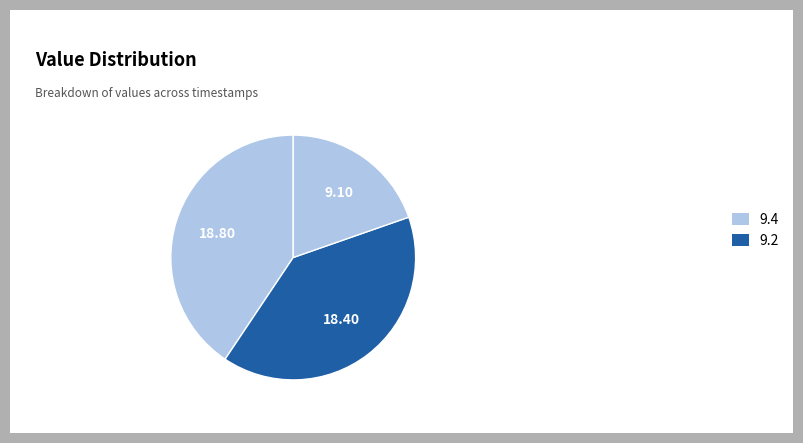

How many segments does this pie chart have?

3